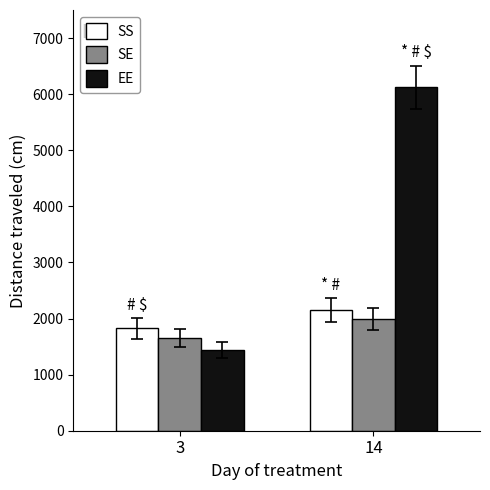

What is the difference between the highest and lowest values at 14?

4136.2